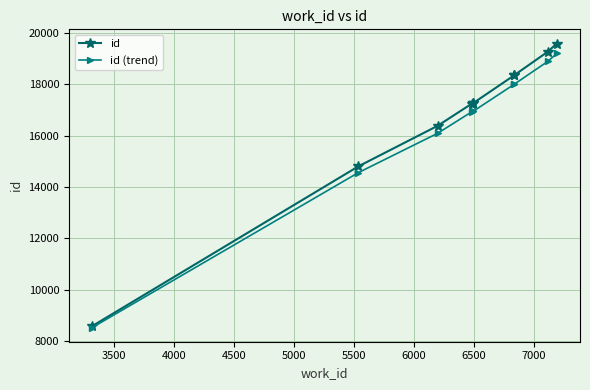

Which series has the largest total across all categories?

id